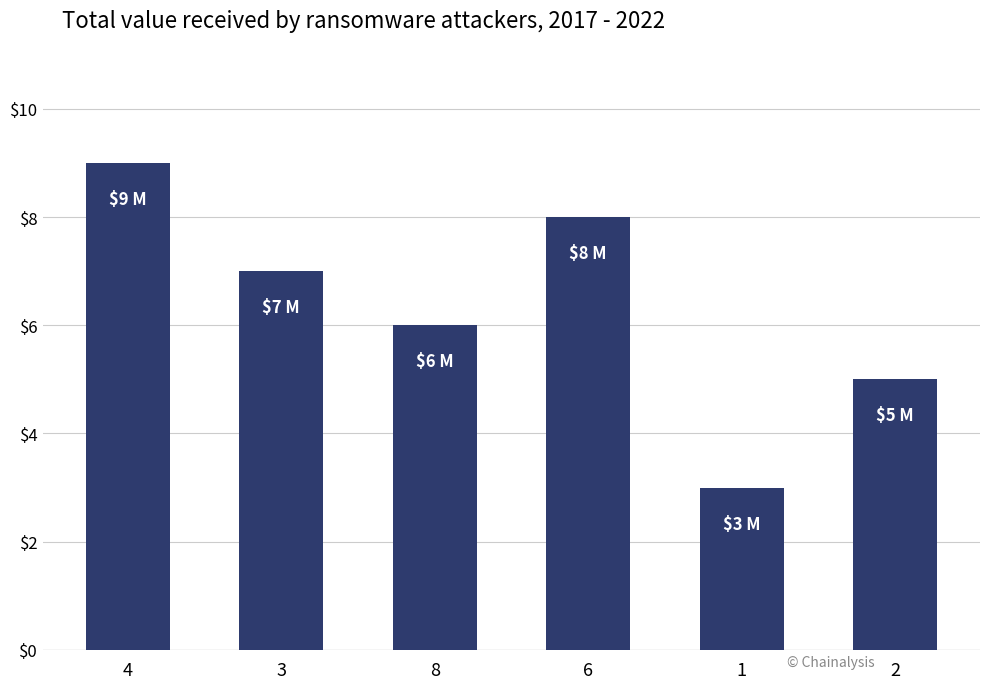

Which label corresponds to the largest value in the chart?

4